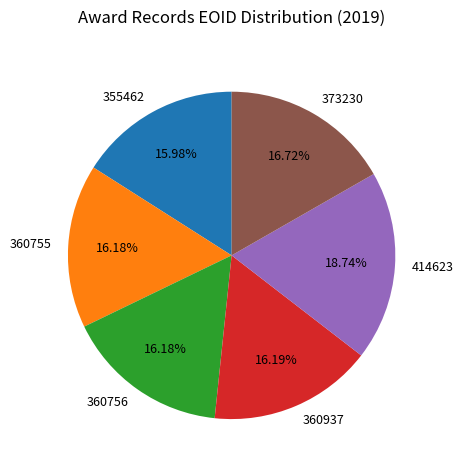

Is 360755 the majority of the pie?

No